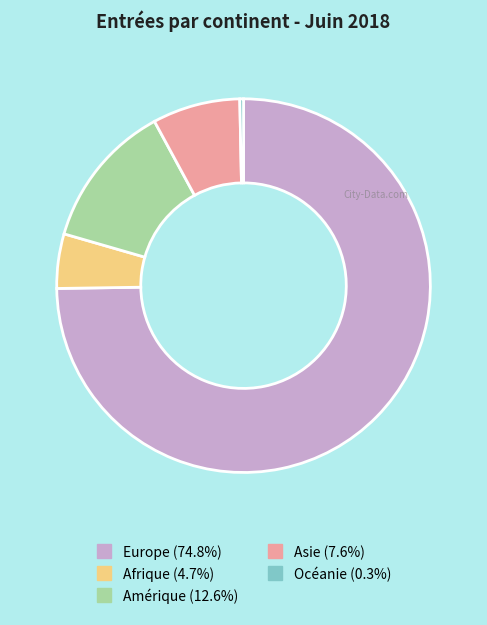

What is the largest slice in the pie chart?

Europe